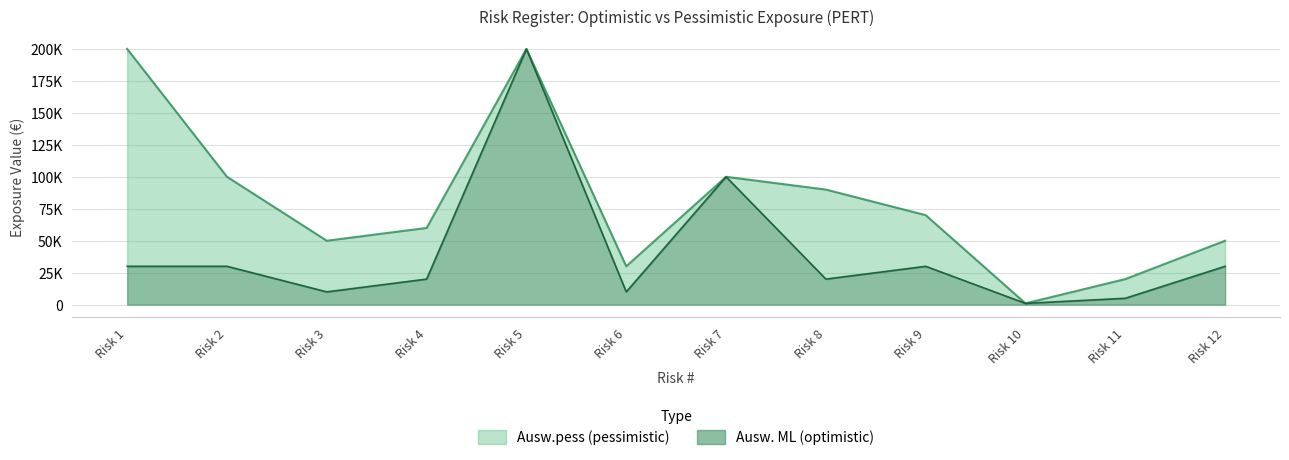

What are all the series names shown in the legend?

Ausw.pess (pessimistic), Ausw. ML (optimistic)